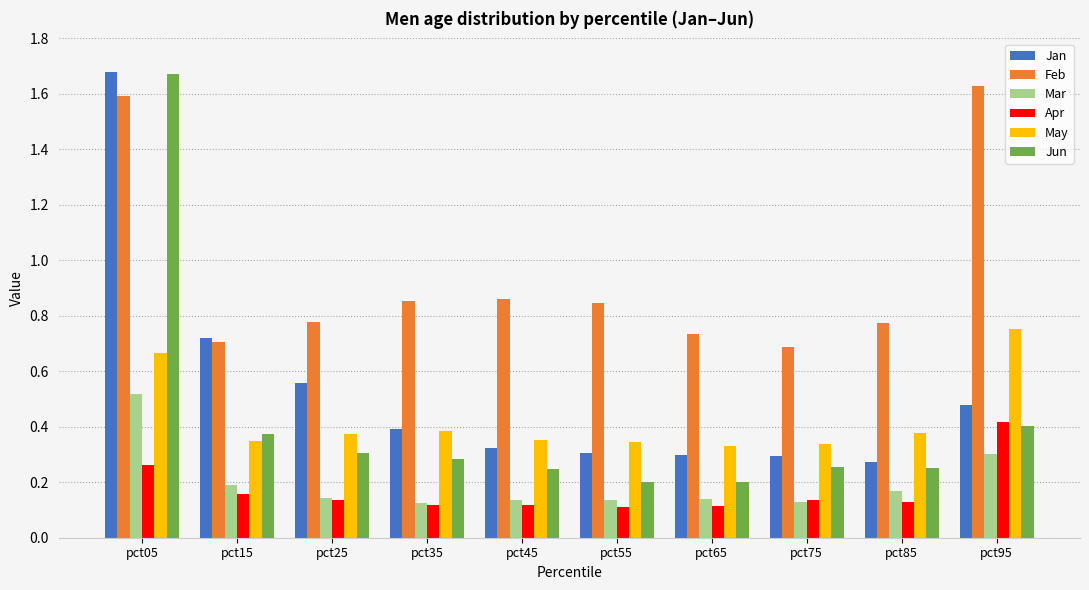

Which series changed the most between pct15 and pct55?

Jan